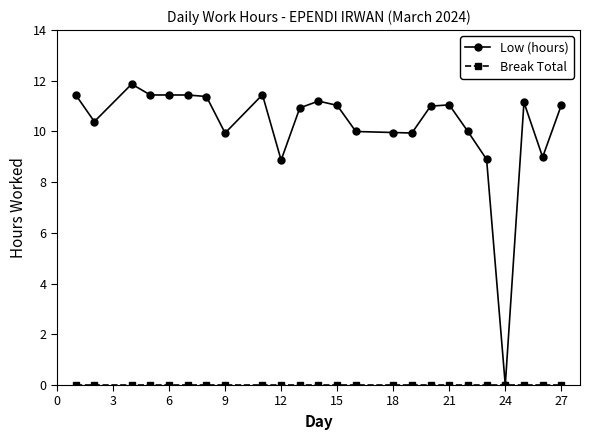

Which series has the widest spread of values?

Low (hours)